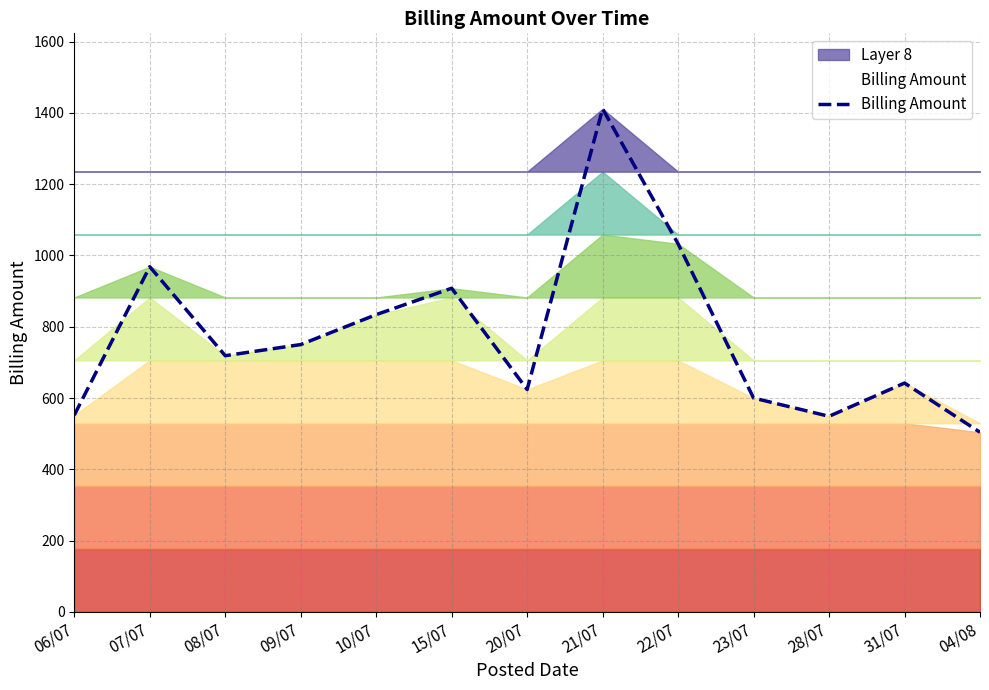

How many points are higher than both their immediate neighbors (excluding endpoints)?

4